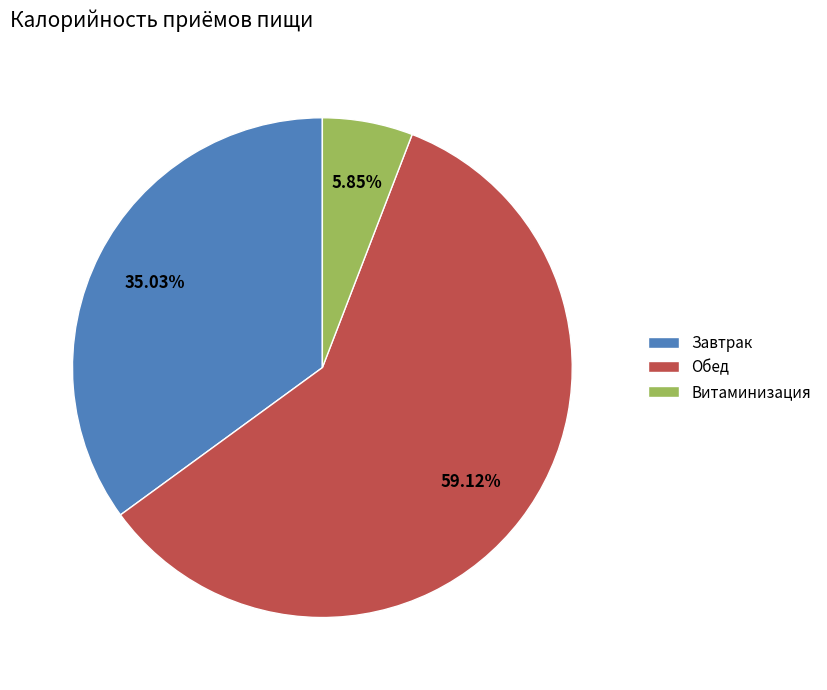

The Завтрак slice represents 35% of the pie. True or false?

True